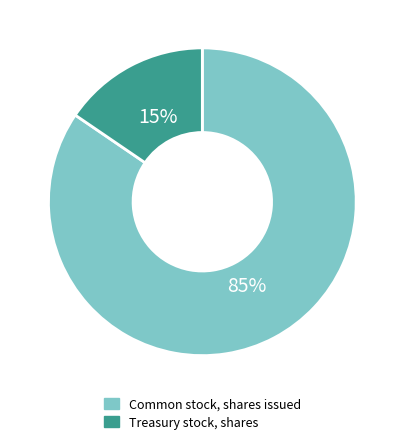

What is the smallest slice in the pie chart?

Treasury stock, shares